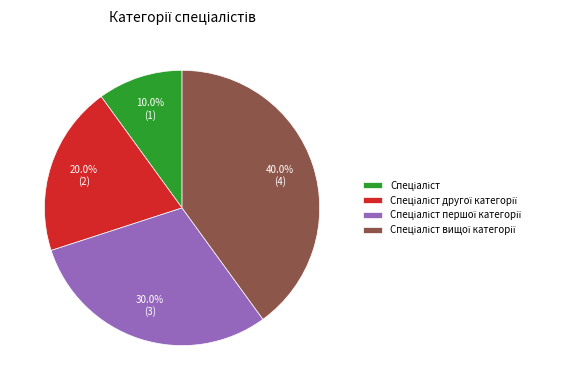

Is there a majority slice in this chart?

No